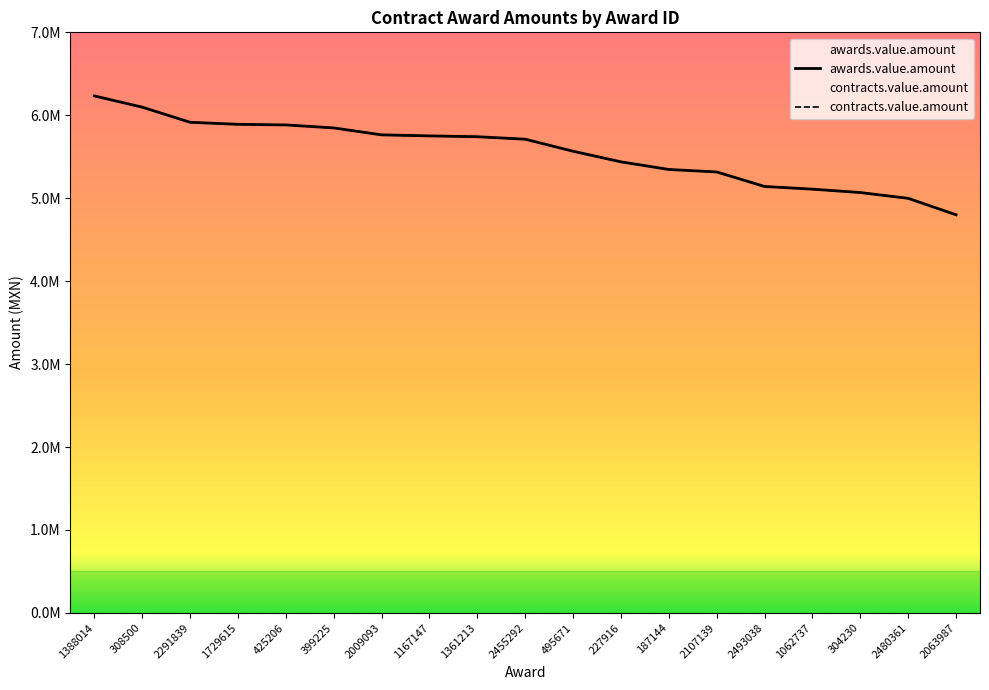

At which label does contracts.value.amount first exceed 5711366?

1388014